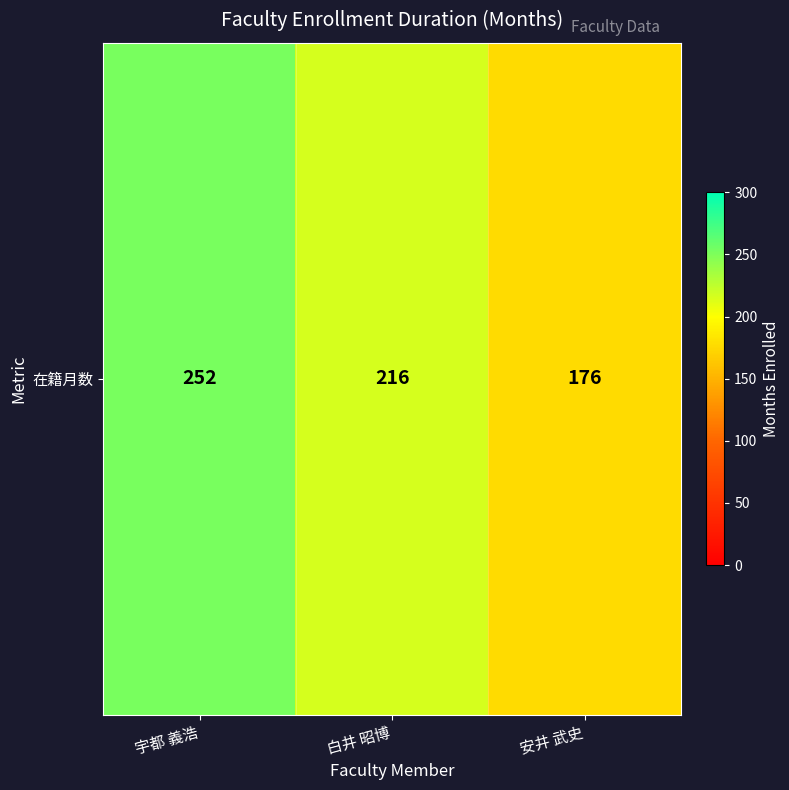

What is the difference between the values at 白井 昭博 and 宇都 義浩?

36